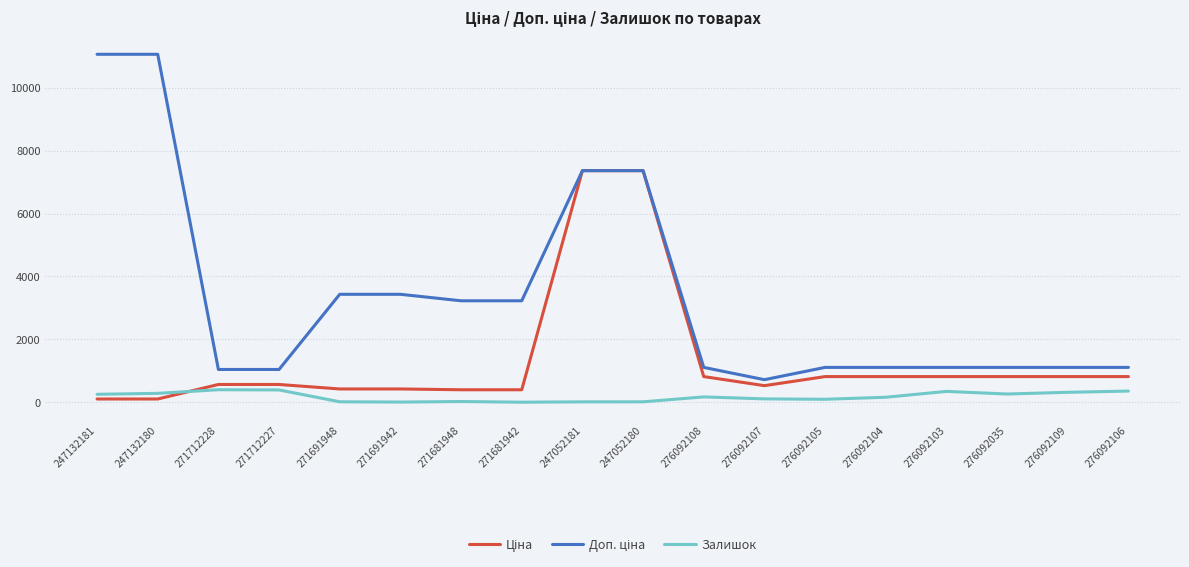

What is the total value across all series at 276092105?

2038.0